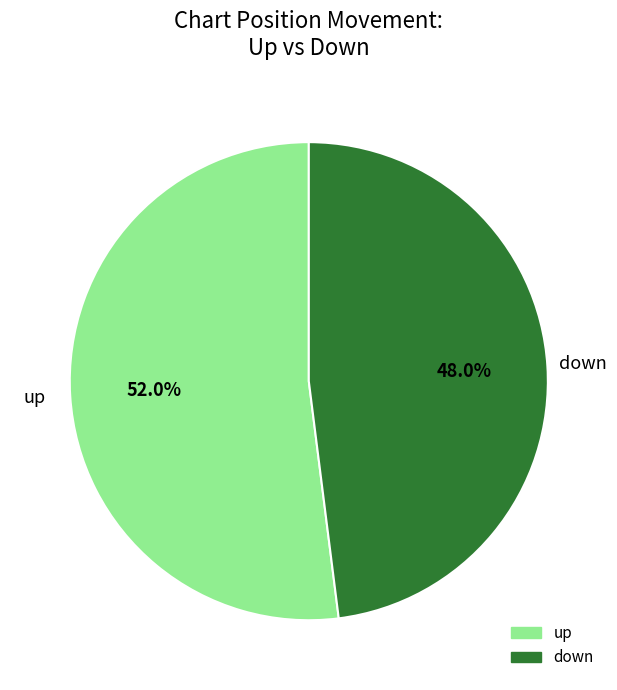

Which category has the smallest portion of the pie?

down